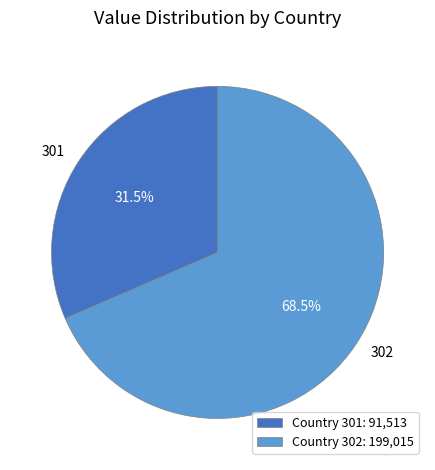

Does 301 represent more than half of the total?

No